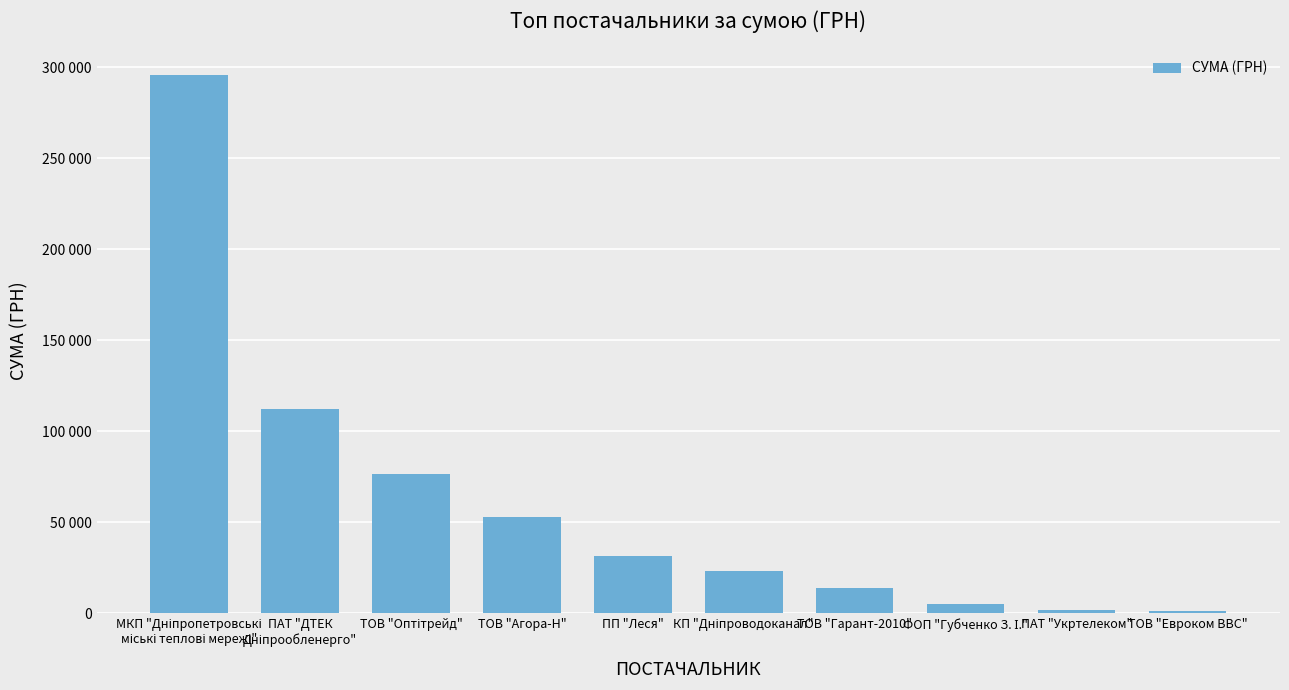

What is the sum of the values at ПАТ "Укртелеком" and ТОВ "Агора-Н"?

54465.8